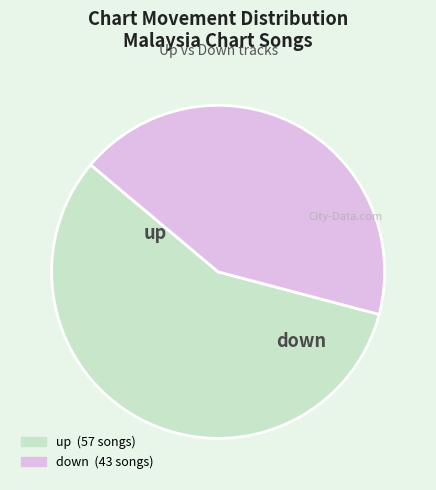

What is the majority slice?

up